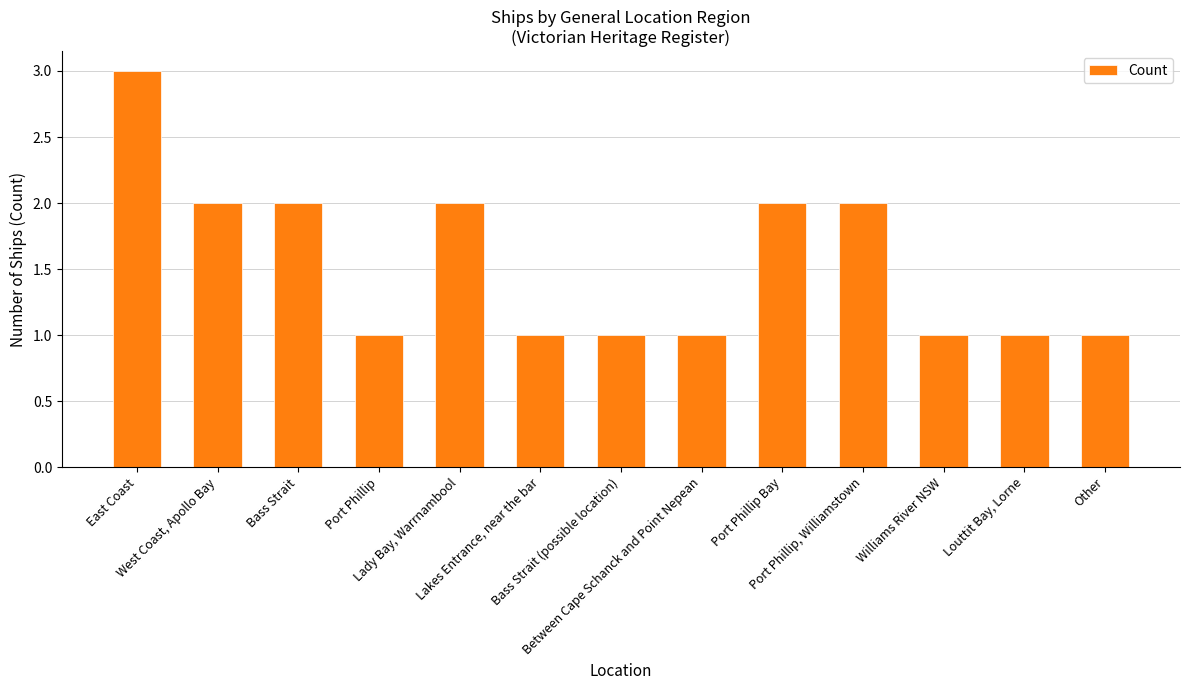

What is the sum of all values?

20